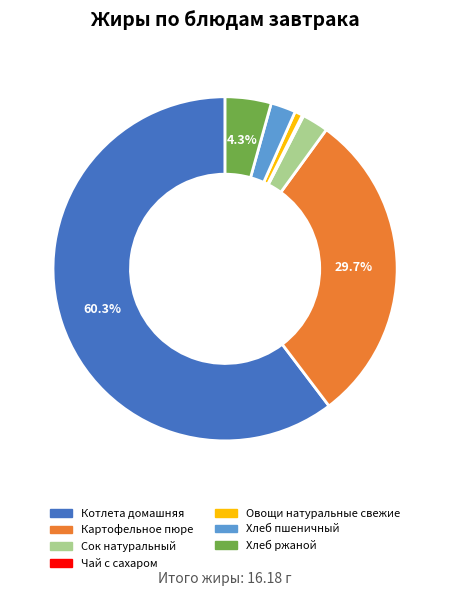

Combined, do Картофельное пюре and Овощи натуральные свежие account for over 50%?

No